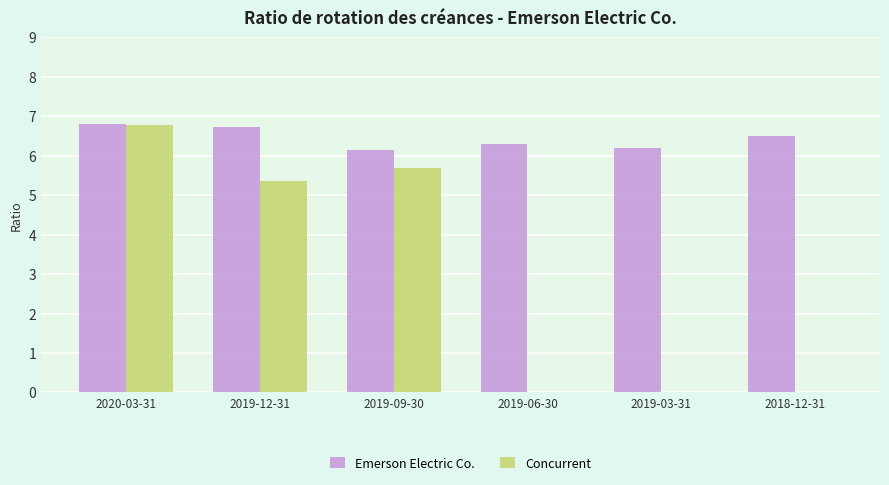

The Concurrent series shows 0.0 at 2018-12-31. True or false?

True